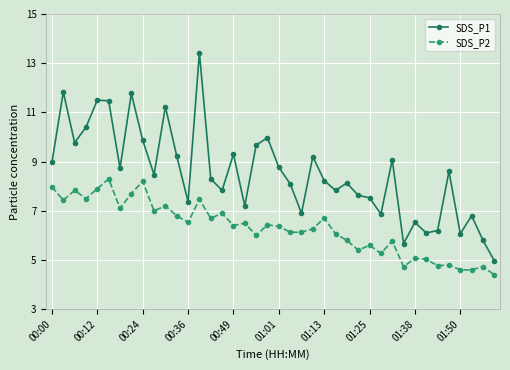

What is the value of the SDS_P1 point at the 3rd from the left?

9.8